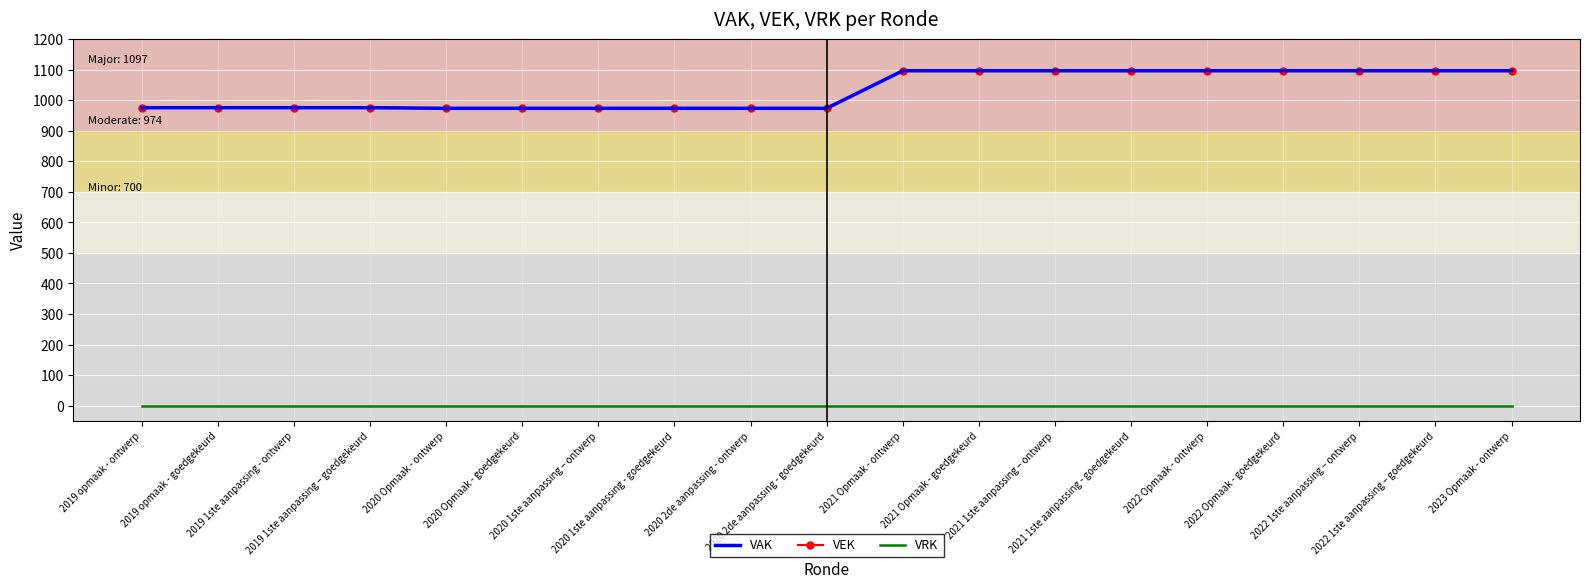

Rank the categories by VEK value from highest to lowest.

2021 Opmaak - ontwerp, 2021 Opmaak - goedgekeurd, 2021 1ste aanpassing – ontwerp, 2021 1ste aanpassing - goedgekeurd, 2022 Opmaak - ontwerp, 2022 Opmaak - goedgekeurd, 2022 1ste aanpassing – ontwerp, 2022 1ste aanpassing – goedgekeurd, 2023 Opmaak - ontwerp, 2019 opmaak - ontwerp, 2019 opmaak - goedgekeurd, 2019 1ste aanpassing - ontwerp, 2019 1ste aanpassing – goedgekeurd, 2020 Opmaak - ontwerp, 2020 Opmaak - goedgekeurd, 2020 1ste aanpassing – ontwerp, 2020 1ste aanpassing - goedgekeurd, 2020 2de aanpassing - ontwerp, 2020 2de aanpassing - goedgekeurd